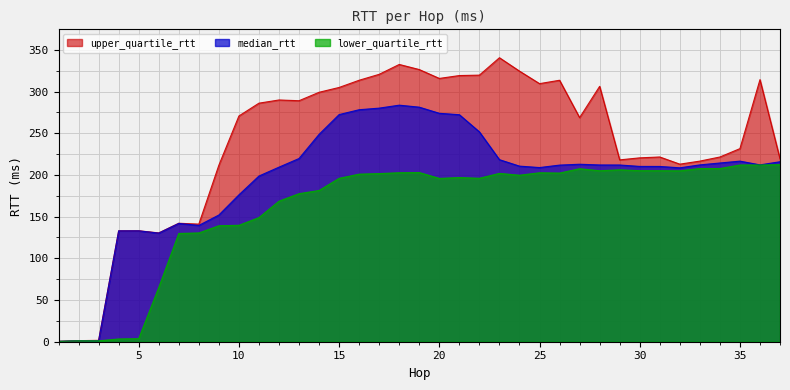

What is the difference between the highest and lowest values at 15?

109.0